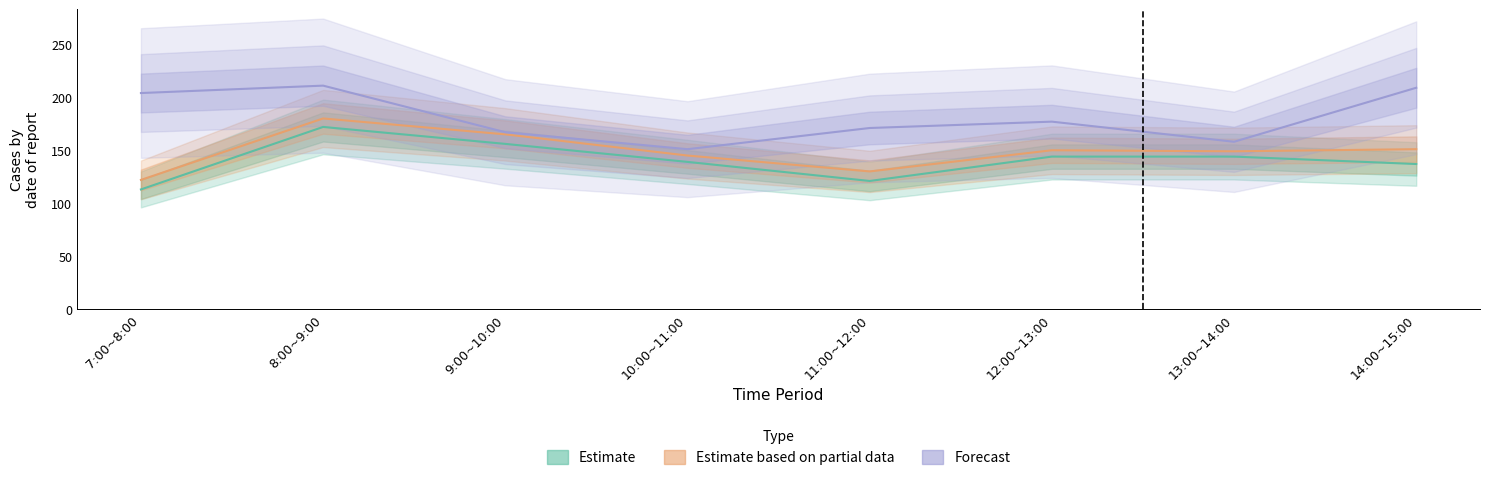

Is the value of Estimate at 8:00~9:00 greater than the value of Forecast at 12:00~13:00?

No